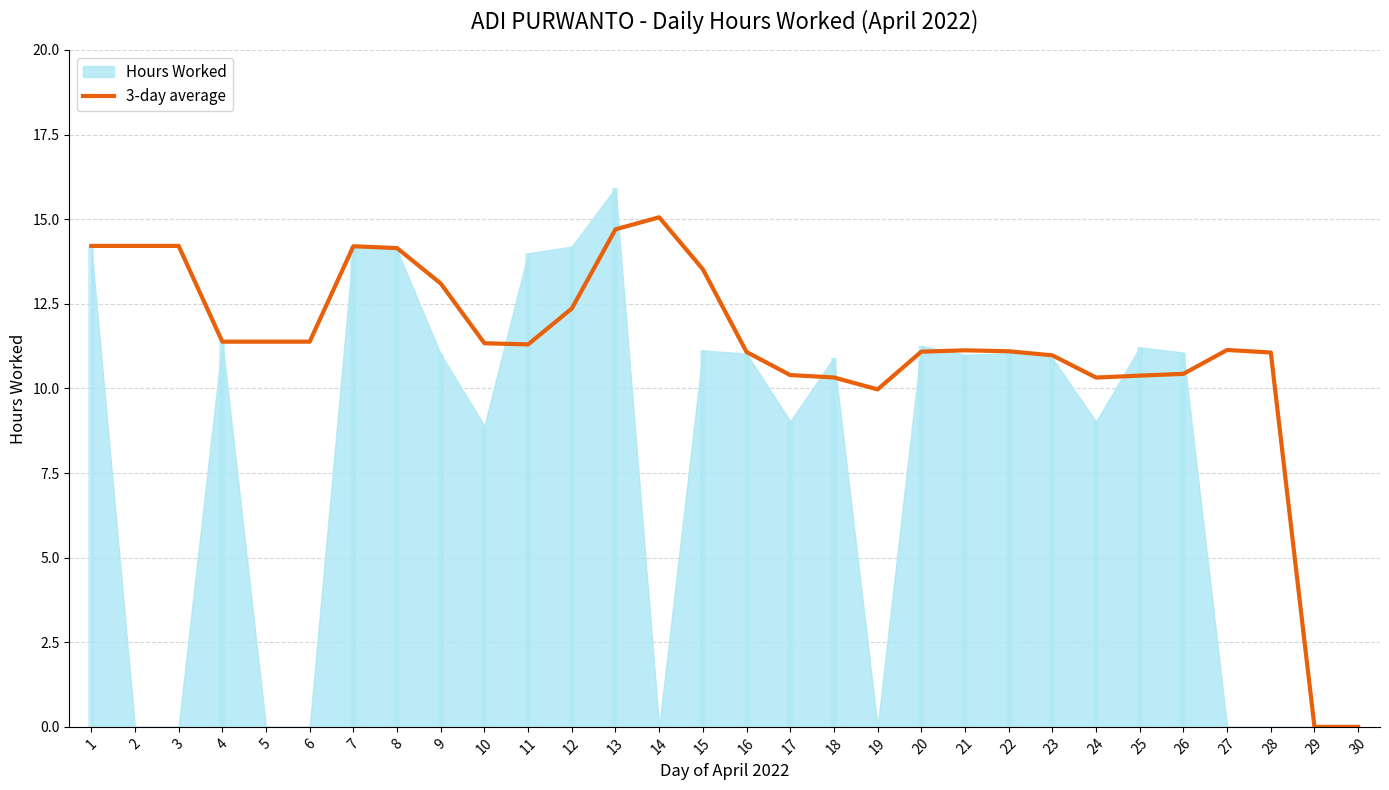

What is the sum of the values at 18 and 3?

24.5